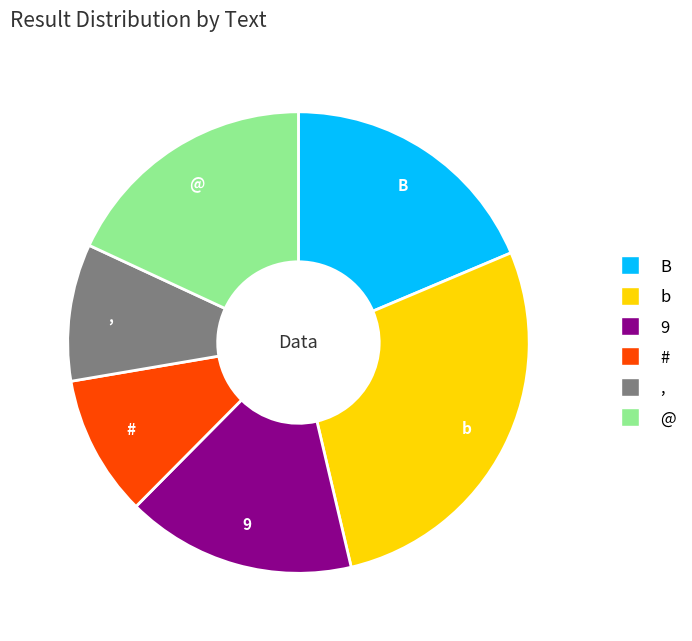

Which slice is the largest?

b